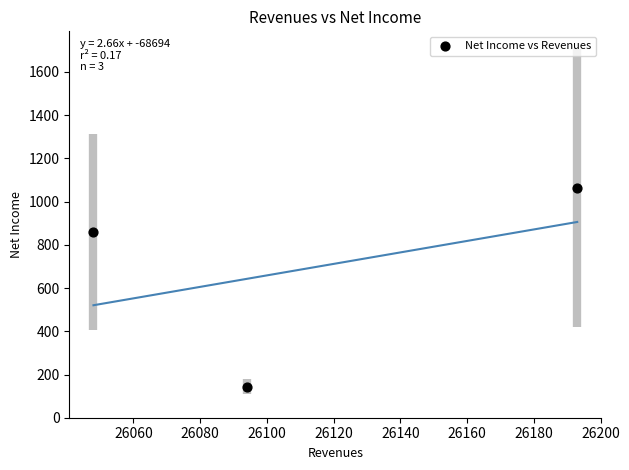

What Y value in the scatter plot is closest to 604?

861